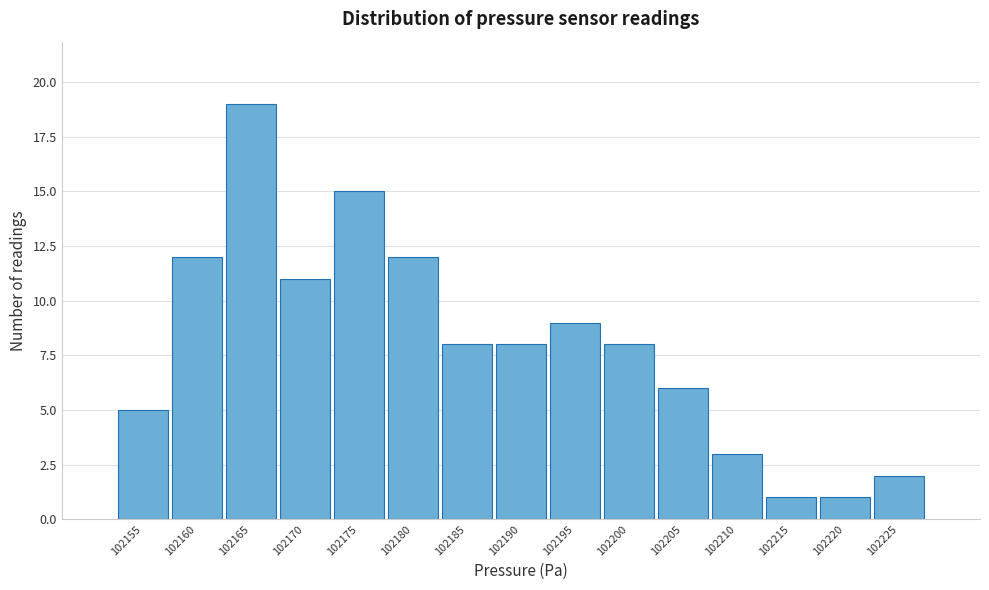

Reading left to right, list all the values displayed in this chart.

5	12	19	11	15	12	8	8	9	8	6	3	1	1	2